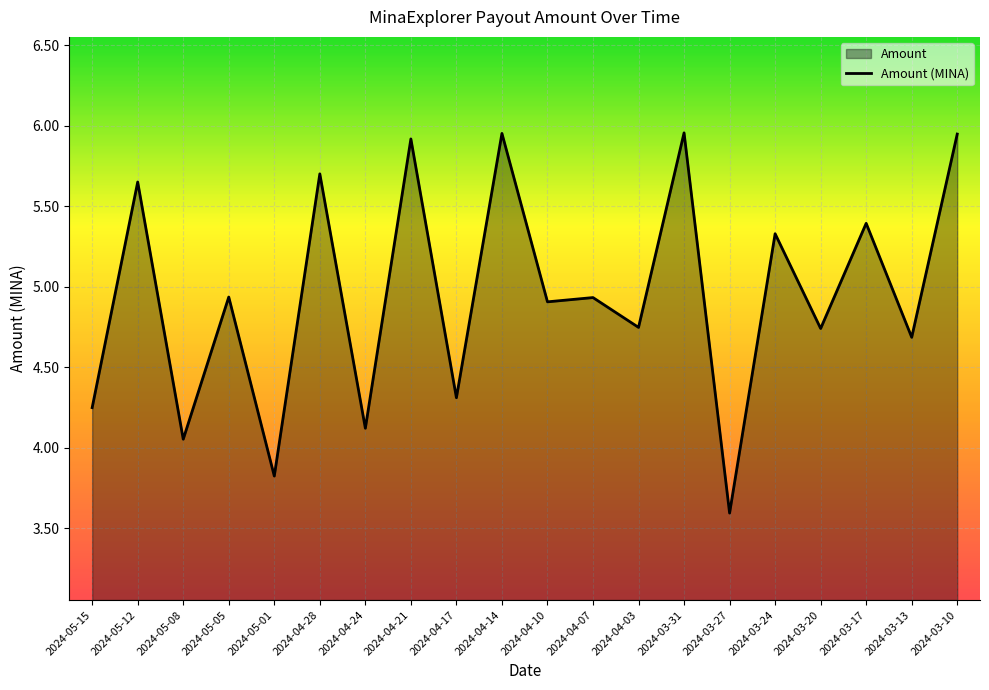

What is the label of the 12th point from the right?

2024-04-17